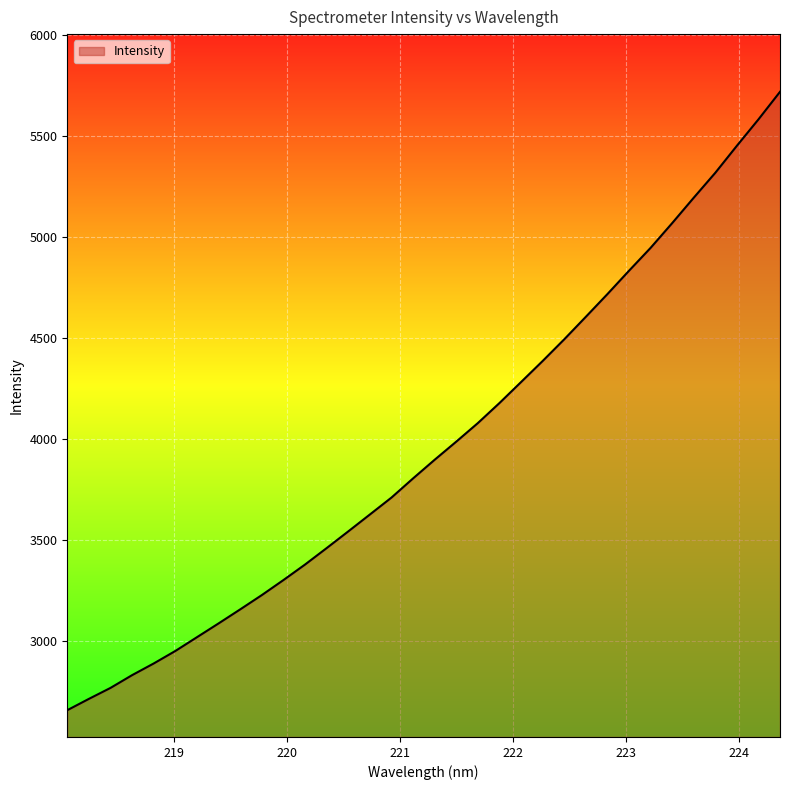

What is the maximum value shown in the chart?

5719.3